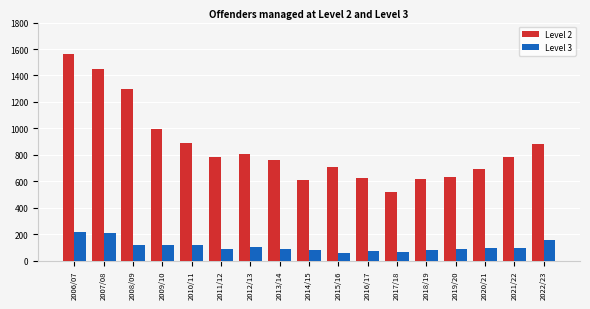

Between 2009/10 and 2022/23, which series saw the biggest shift?

Level 2